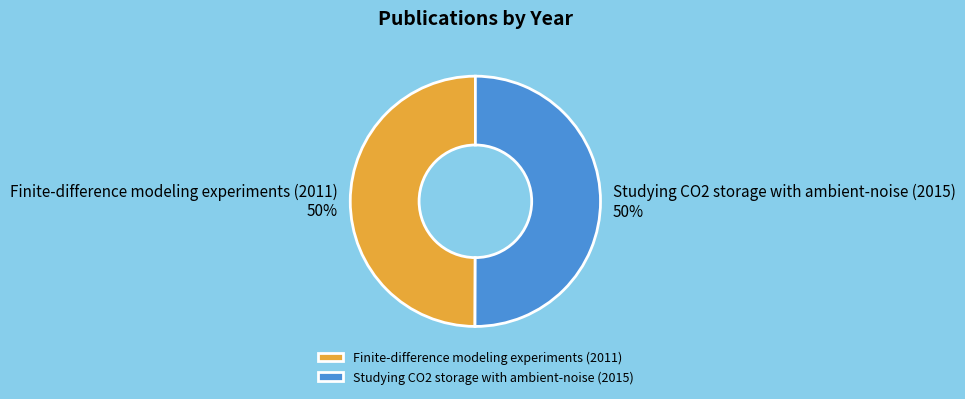

True or false: Finite-difference modeling experiments (2011) accounts for 39% of the total.

False